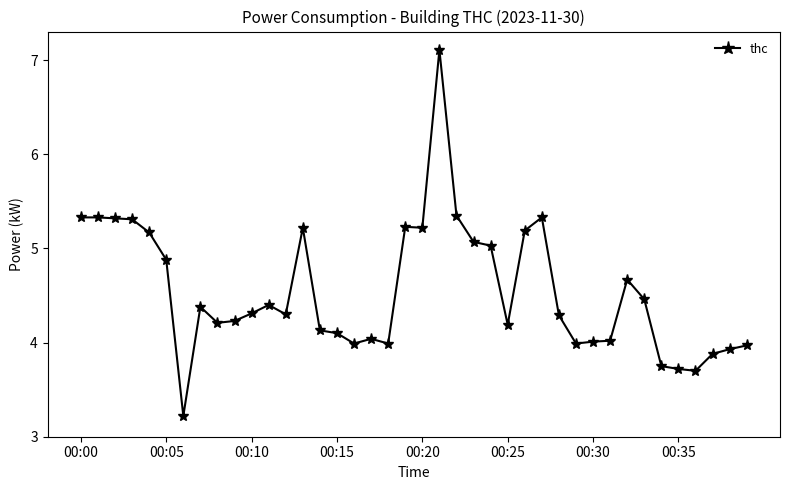

True or false: there are more than 1 points higher than both neighbors.

True